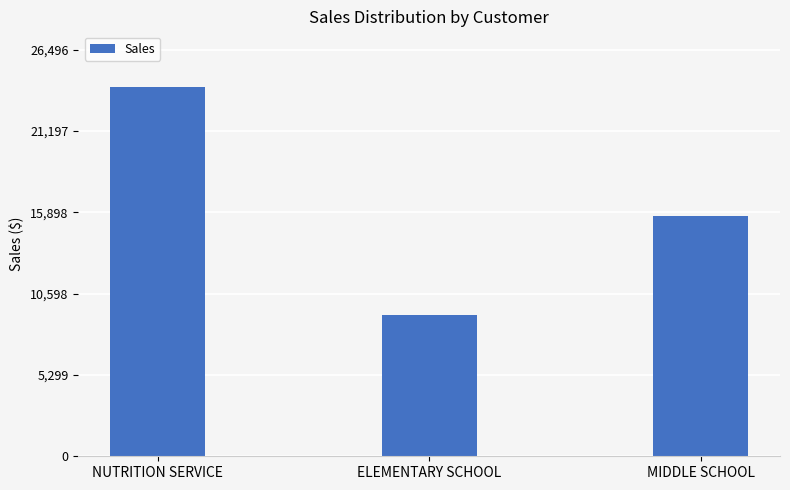

Approximately how many times larger is the value at MIDDLE SCHOOL compared to NUTRITION SERVICE?

0.6